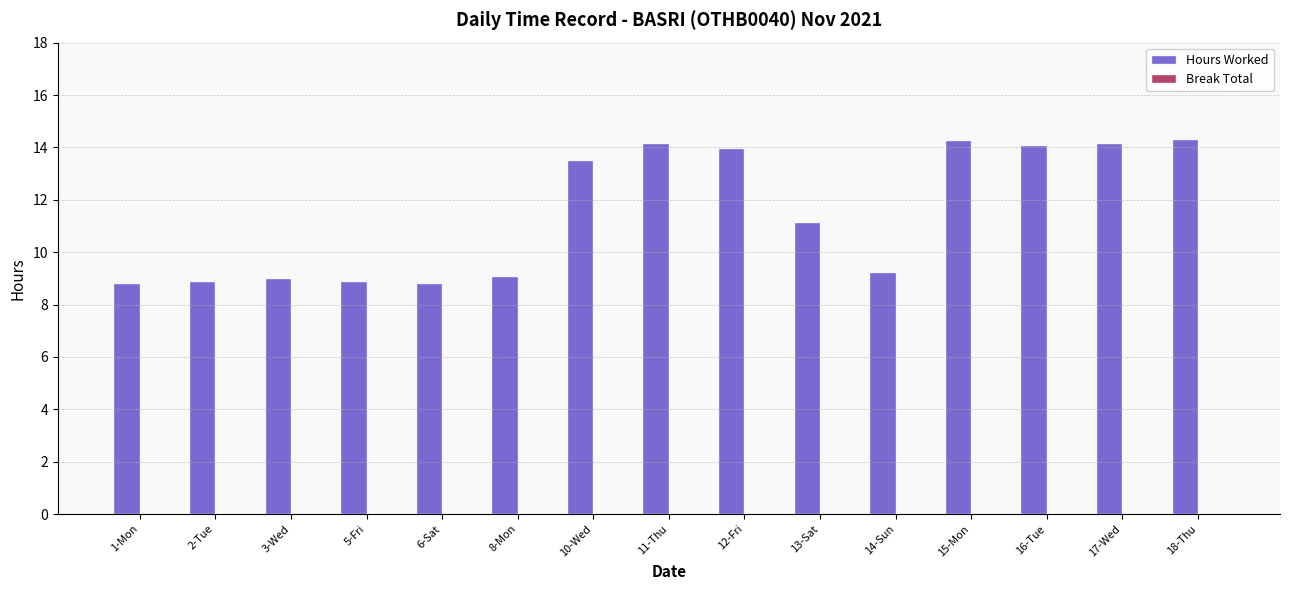

What position from the left is 18-Thu?

15